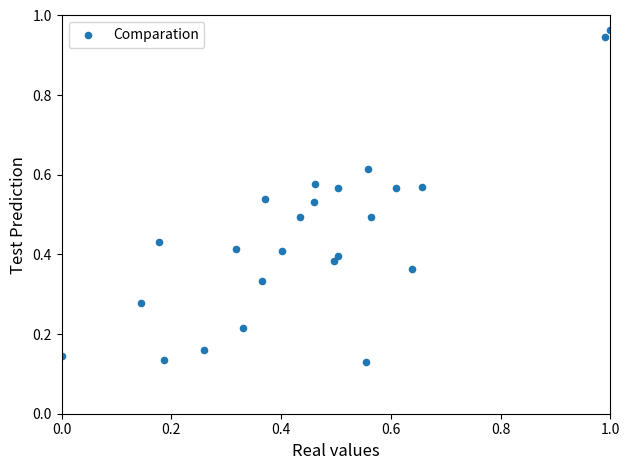

What is the range of Y values (max minus min)?

0.8